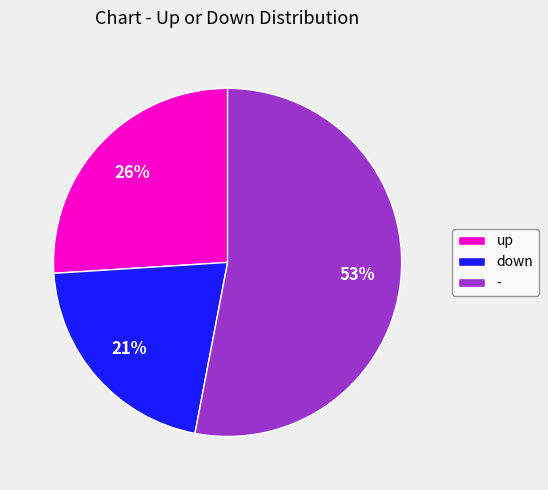

To the nearest percent, what is the combined percentage of - and up?

79%